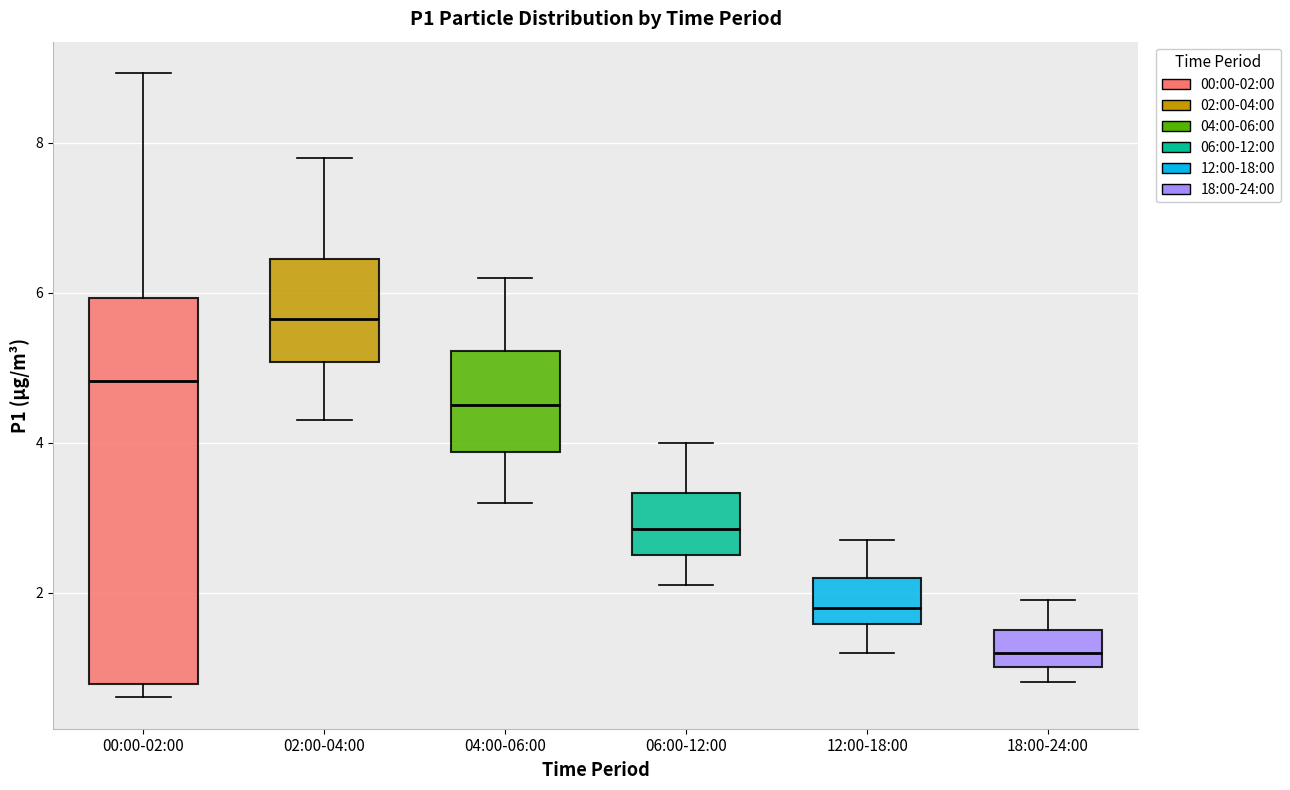

Reading left to right, transcribe this box plot: for each box, give where its median line is, the range the box spans, and where its two whiskers end, as read against the y-axis. The values are not printed on the chart, so give them approximately, as read against the axis.

00:00-02:00: median 4.8, box 0.8 to 6.0, whiskers 0.6 to 9.0
02:00-04:00: median 5.6, box 5.0 to 6.4, whiskers 4.4 to 7.8
04:00-06:00: median 4.6, box 3.8 to 5.2, whiskers 3.2 to 6.2
06:00-12:00: median 2.8, box 2.6 to 3.4, whiskers 2.2 to 4.0
12:00-18:00: median 1.8, box 1.6 to 2.2, whiskers 1.2 to 2.8
18:00-24:00: median 1.2, box 1.0 to 1.6, whiskers 0.8 to 2.0